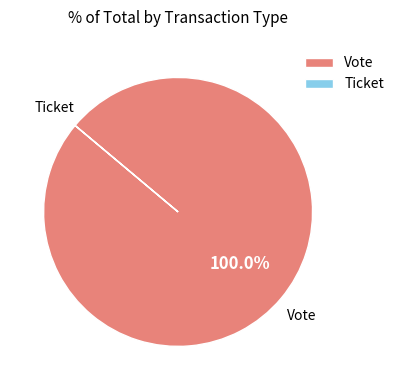

Is there a majority slice in this chart?

Yes